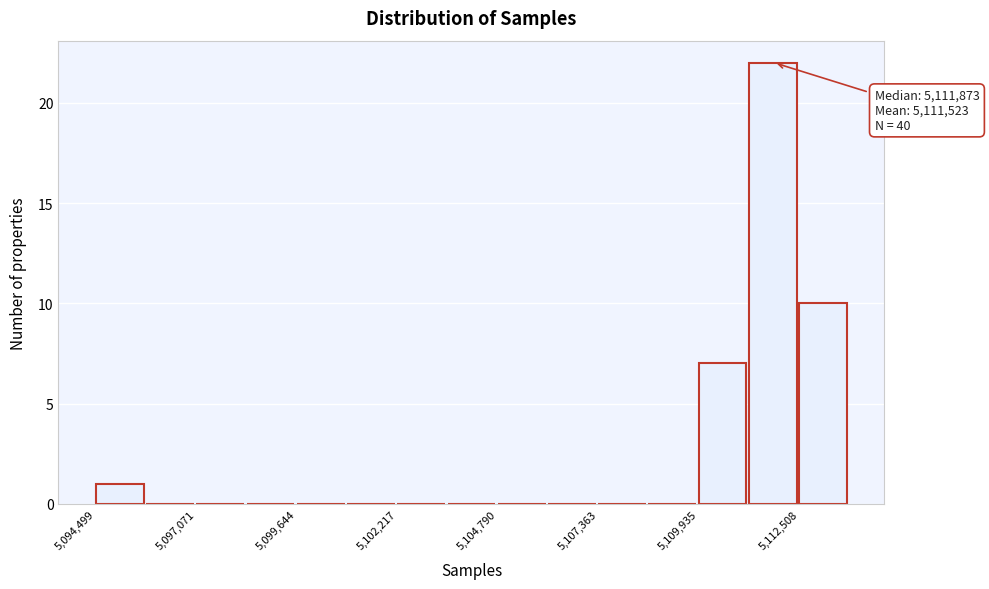

Read against the x-axis, roughly where is the centre of the tallest bar?

5112000